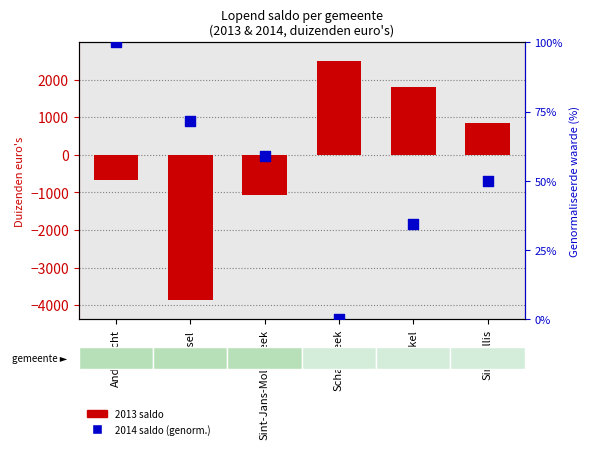

What are all the series names shown in the legend?

2013 saldo, 2014 saldo (genorm.)